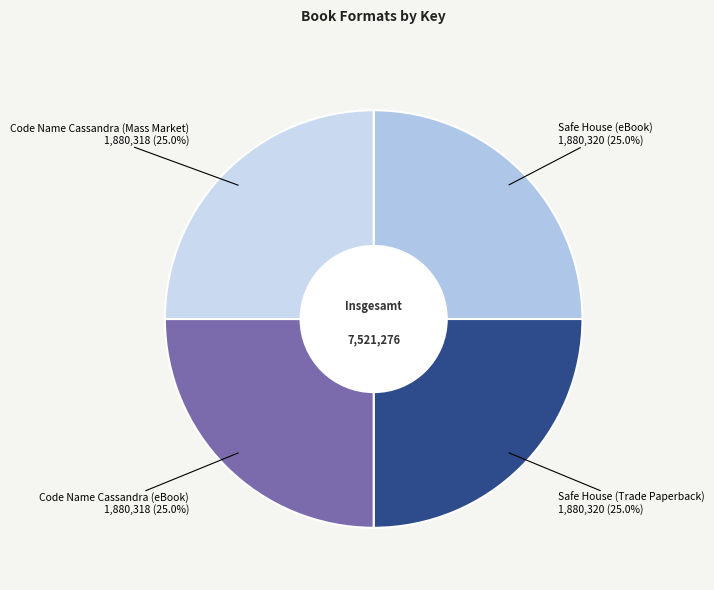

To the nearest percent, what portion does Code Name Cassandra (eBook) represent?

25%